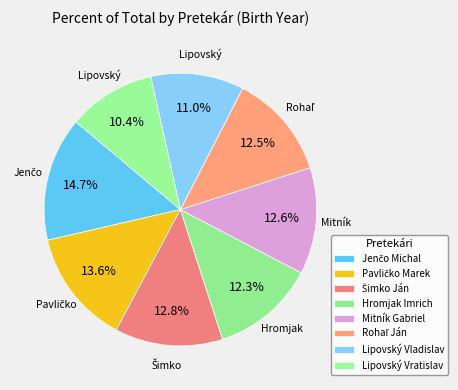

Count the number of slices in the pie.

8